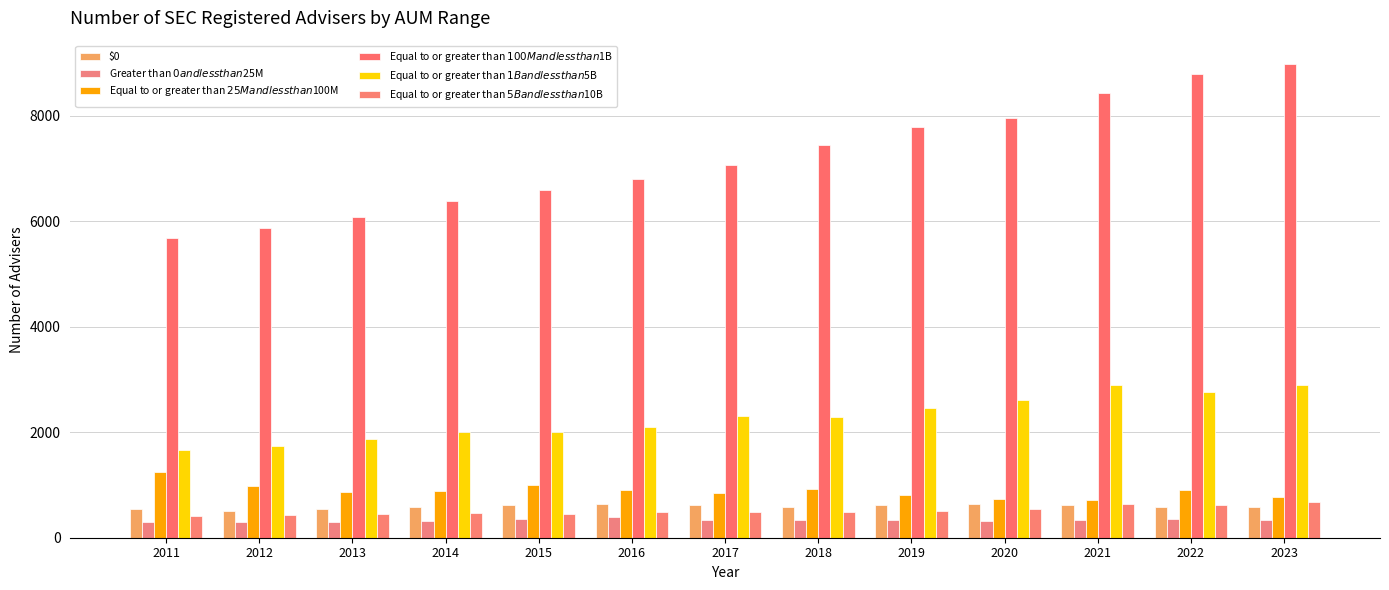

What is the value of the Greater than $0 and less than $25M bar at the 8th from the left?

330